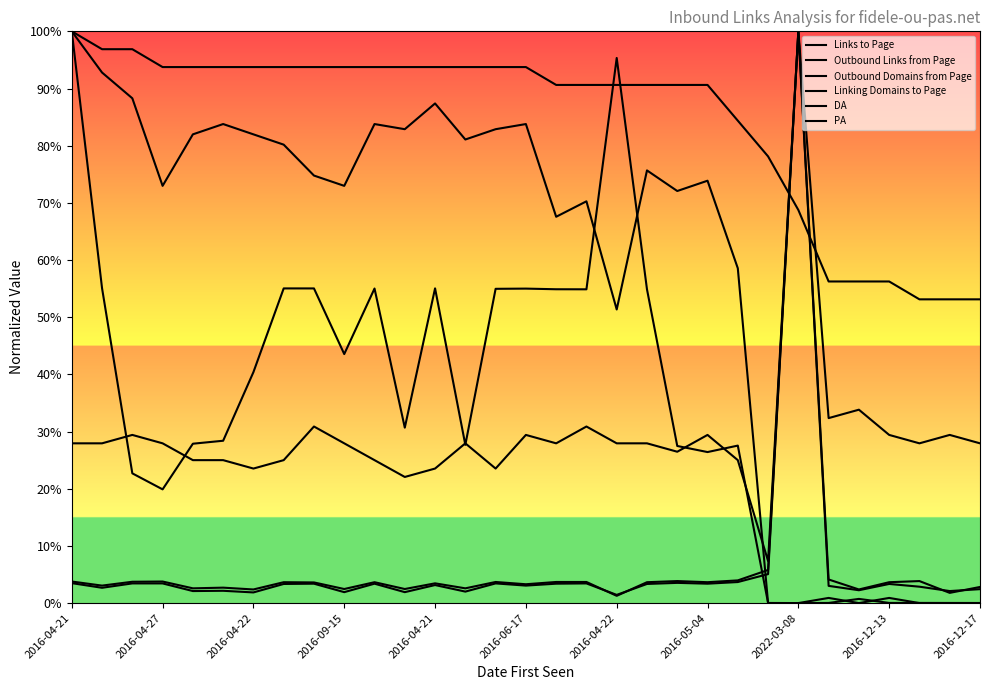

How many categories are shown in the chart?

31